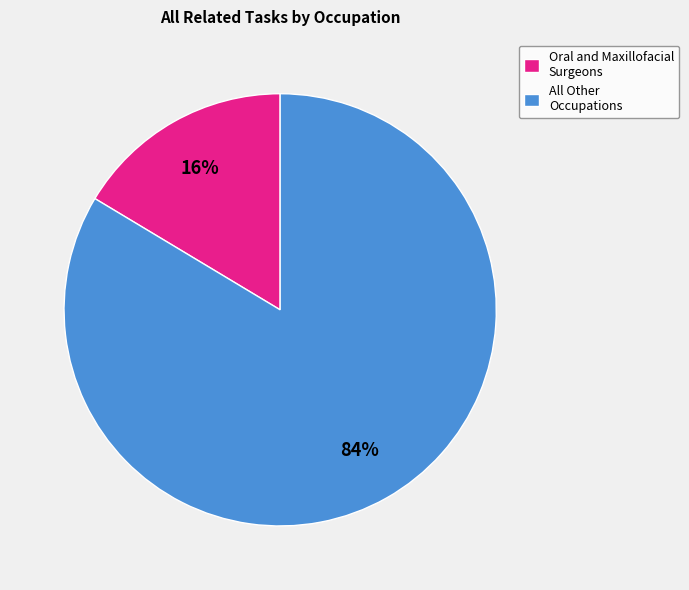

To the nearest percent, what portion does All Other Occupations represent?

84%